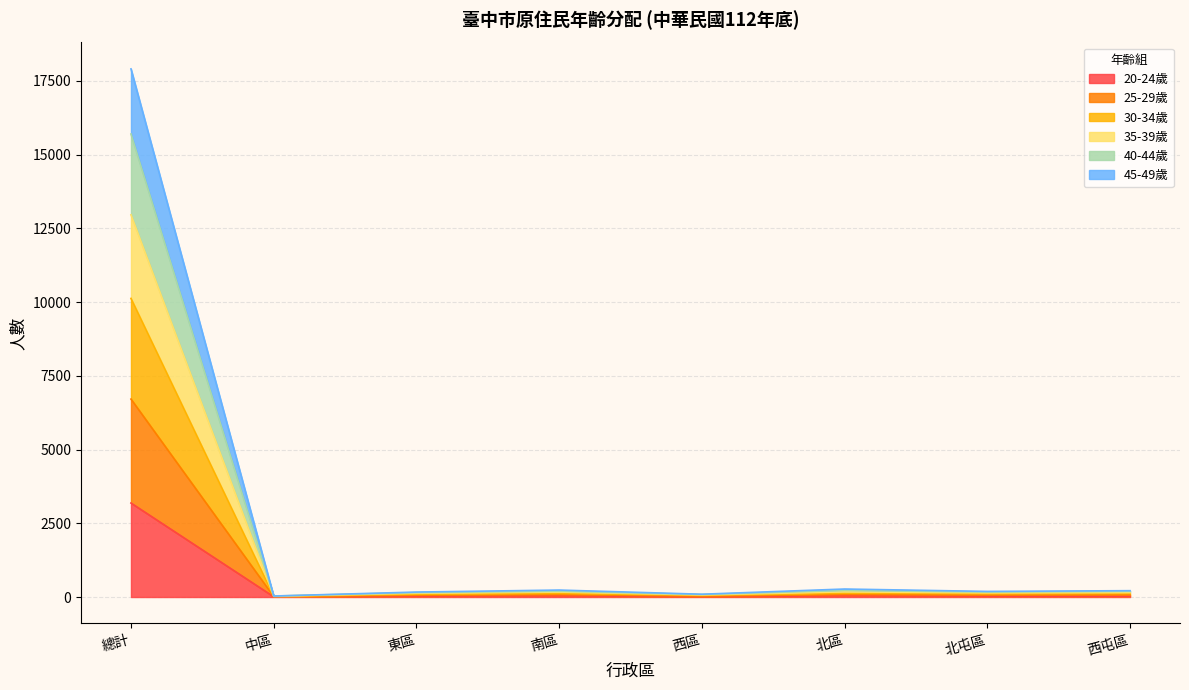

The 25-29歲 series shows 58 at 西區. True or false?

True